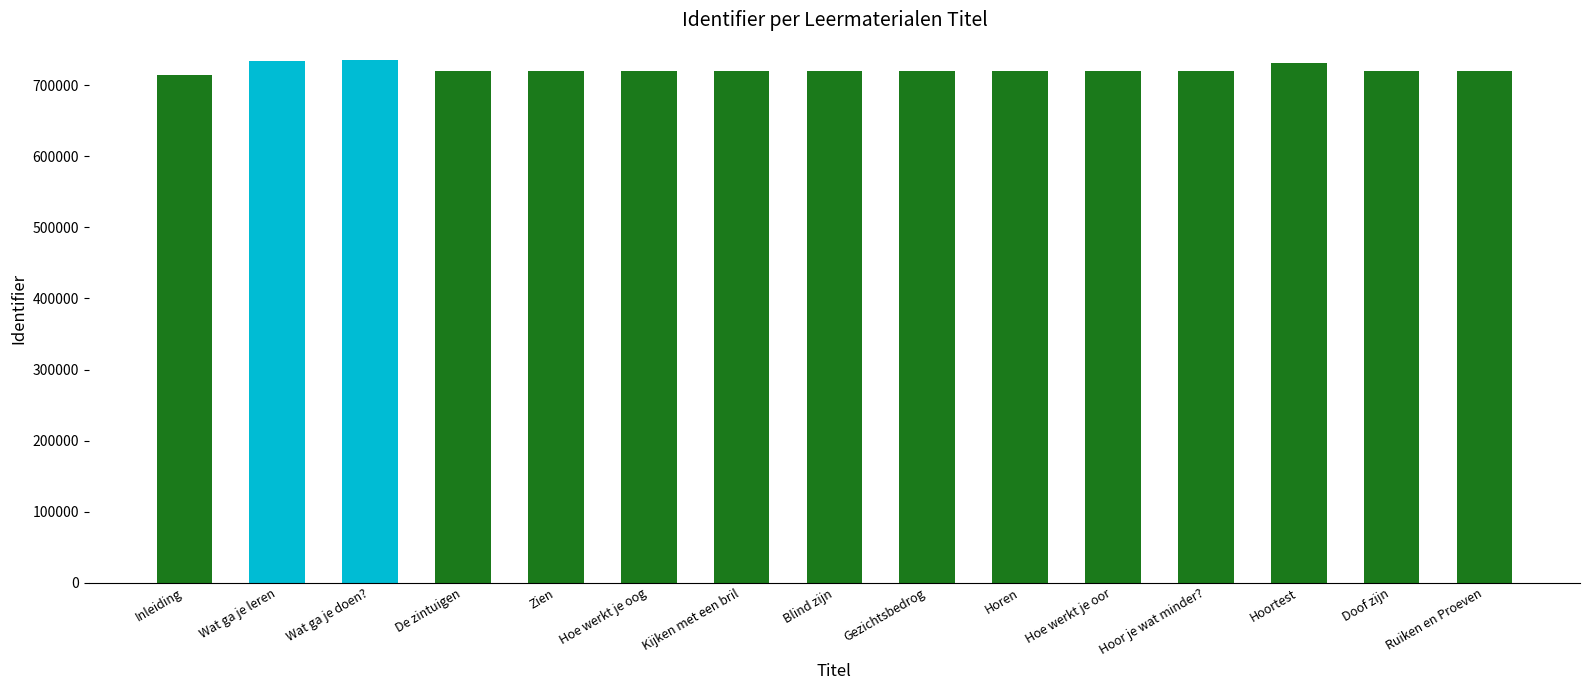

What value does the data have at Inleiding?

714374